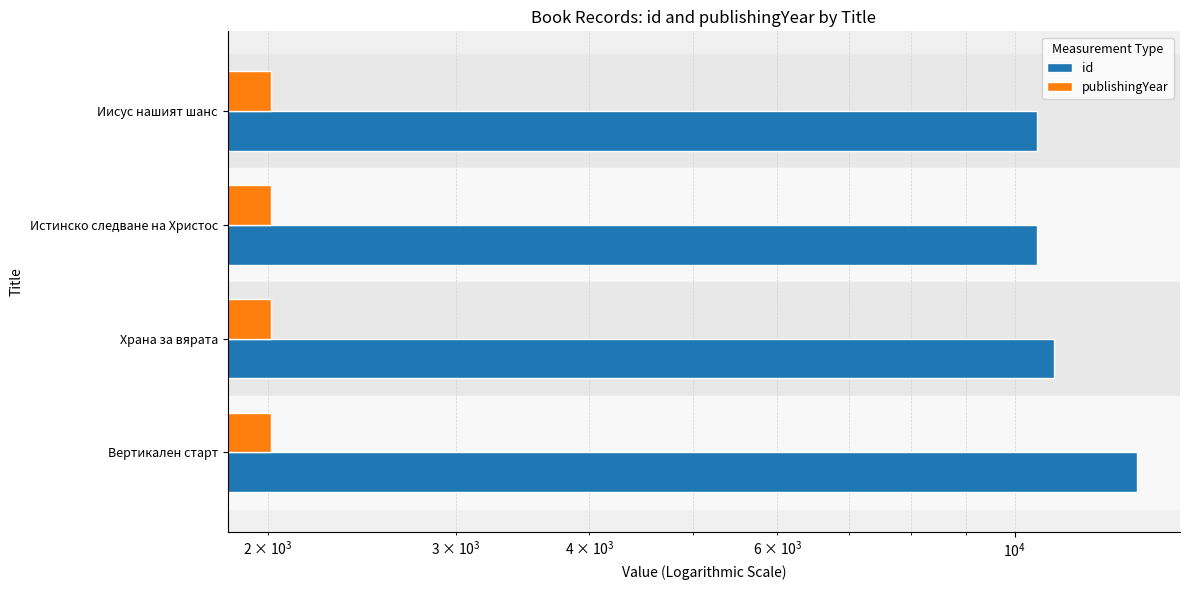

What is the average value of the id series?

11218.0